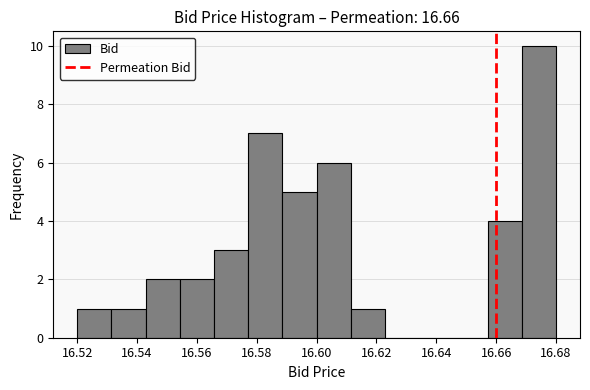

How tall is the bar that spans 16.554 to 16.566 on the x-axis? Neither the bar edges nor the heights are printed on the chart, so give them approximately, as read against the axes.

2